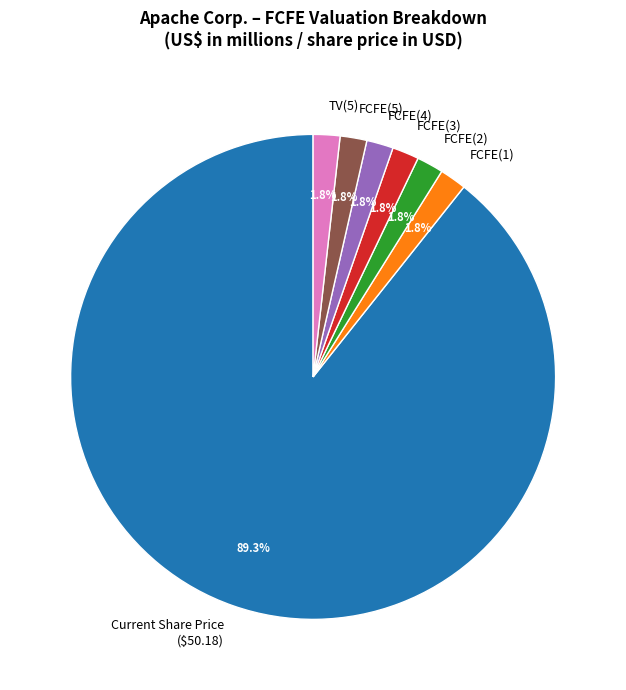

Combined, what portion of the pie is TV(5) and FCFE(1)?

3.6%